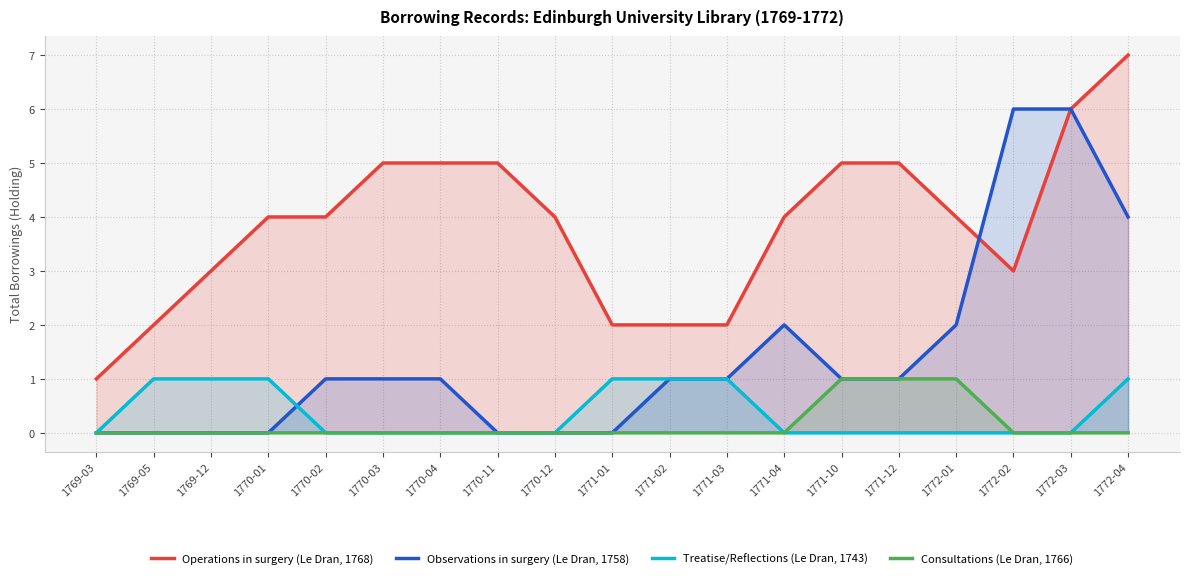

What is the sum of all Treatise/Reflections (Le Dran, 1743) values?

7